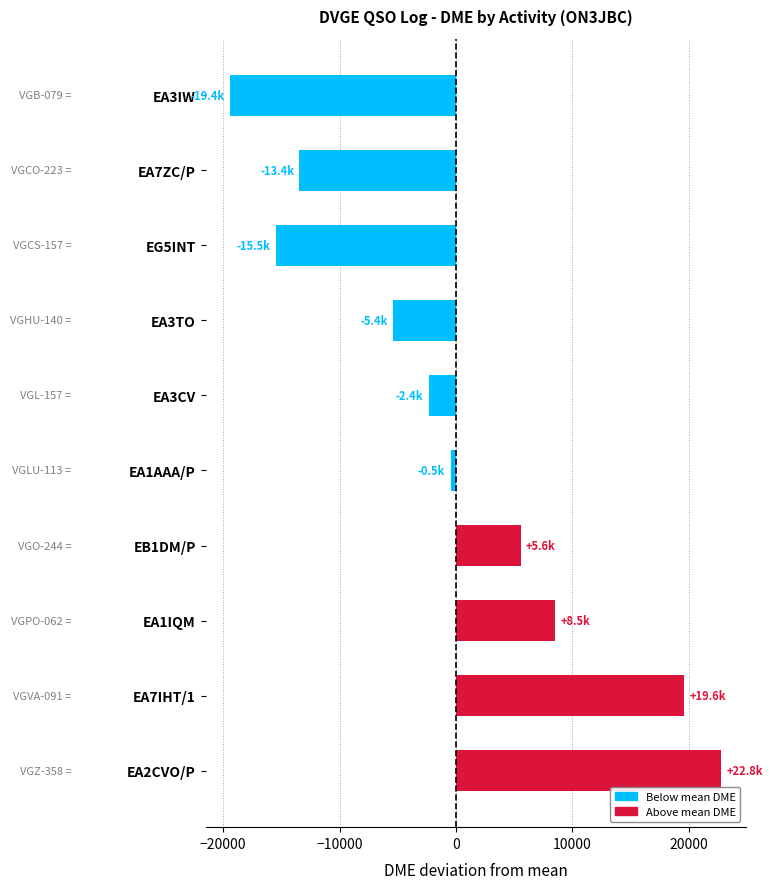

What is the difference between the second highest and minimum values?

39022.0